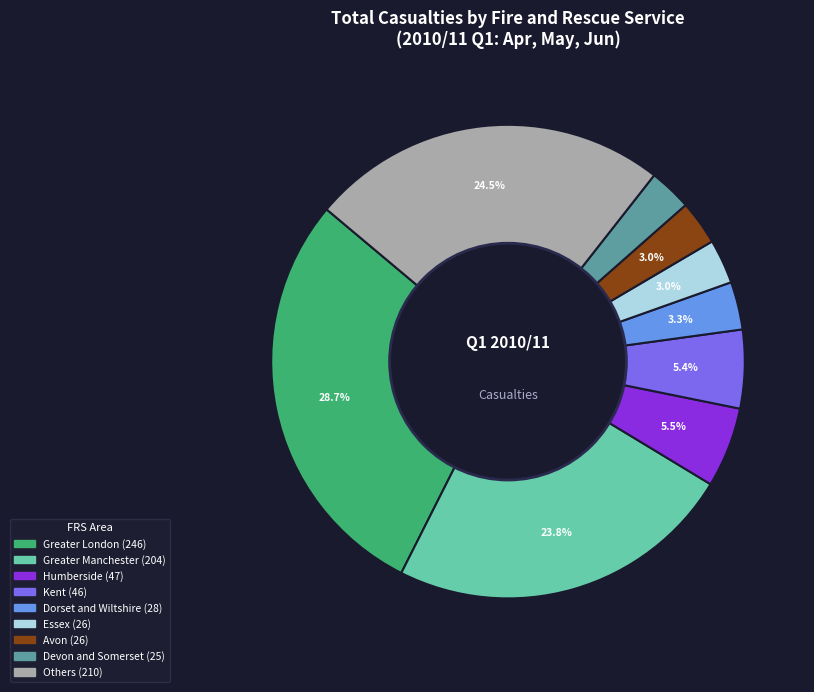

Is there any slice that represents more than half of the pie?

No